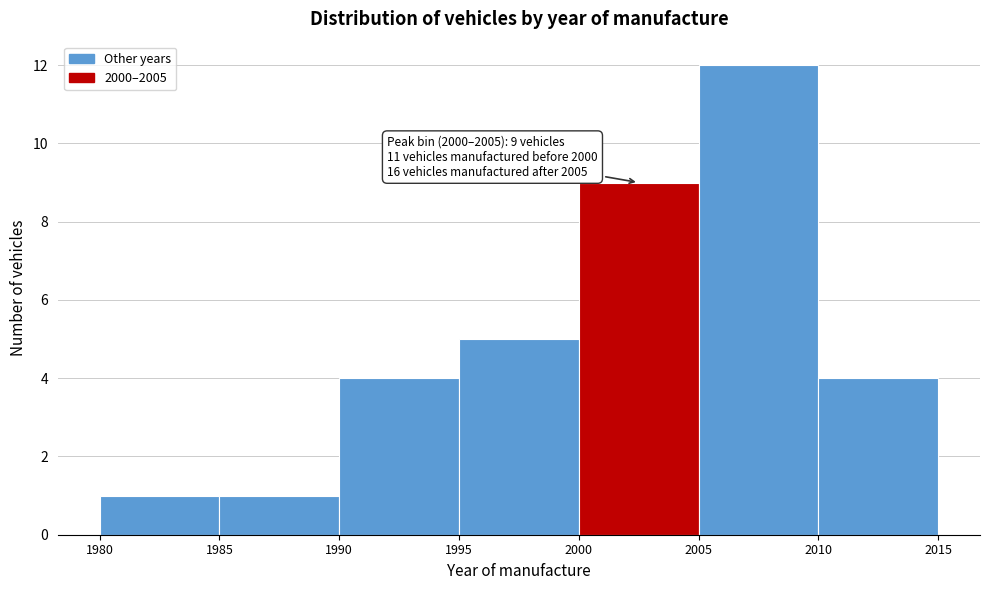

Which range on the x-axis has the tallest bar?

2005 to 2010